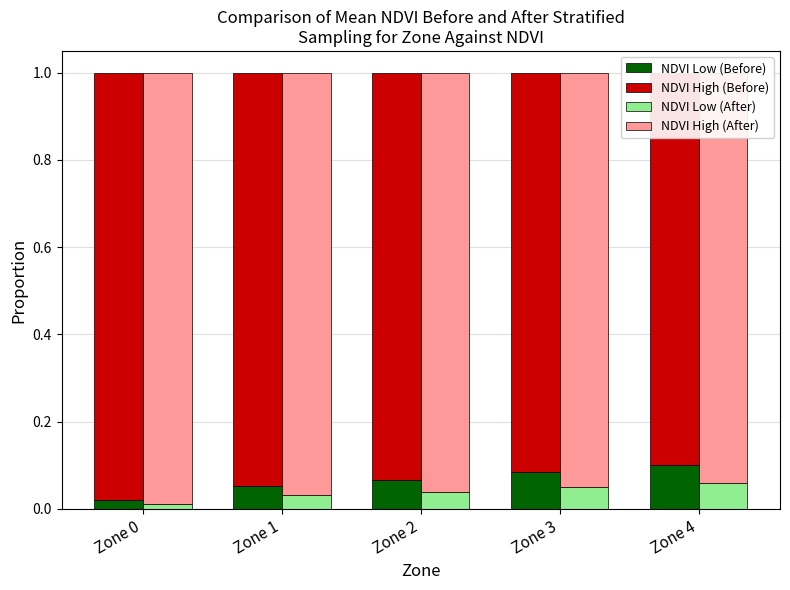

Which series has the largest total across all categories?

NDVI High (After)